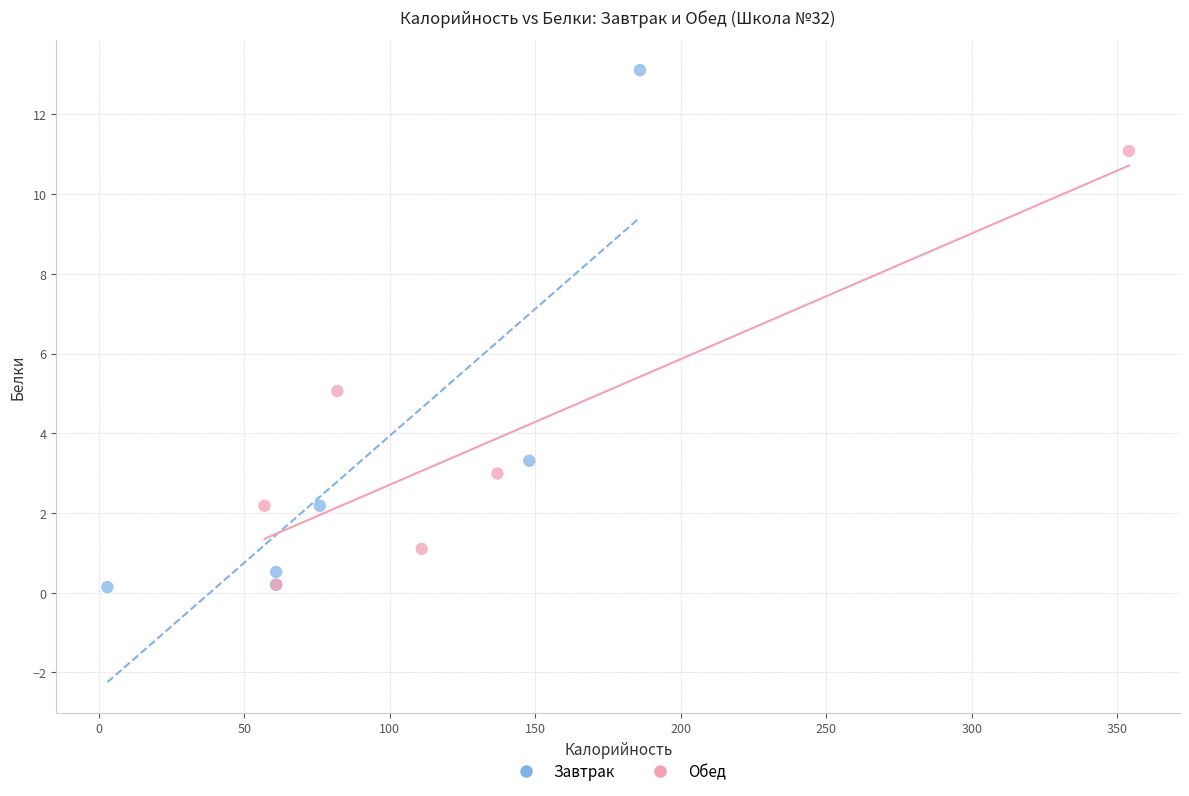

Which series has the widest spread of Y values?

Завтрак